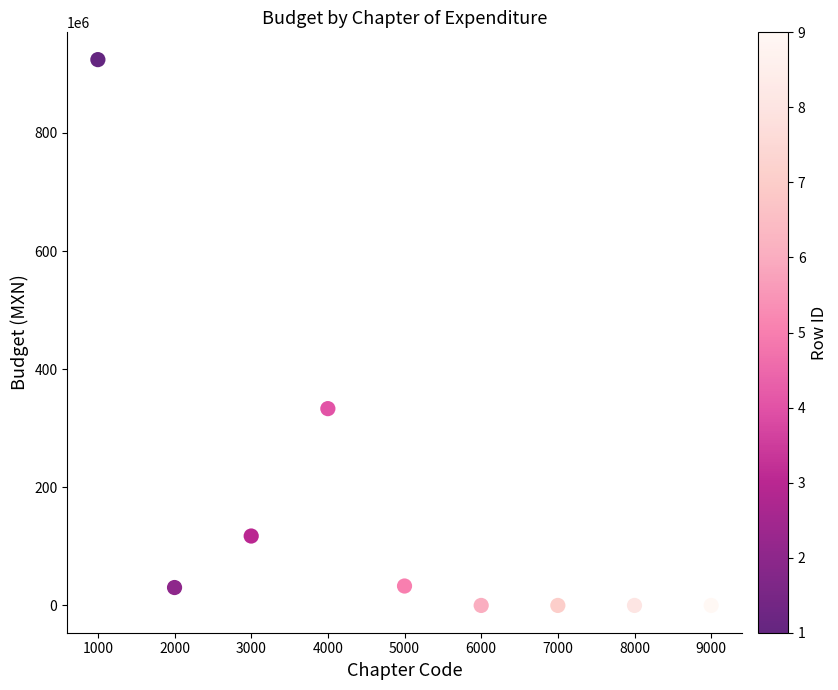

What is the range of Y values (max minus min)?

924163257